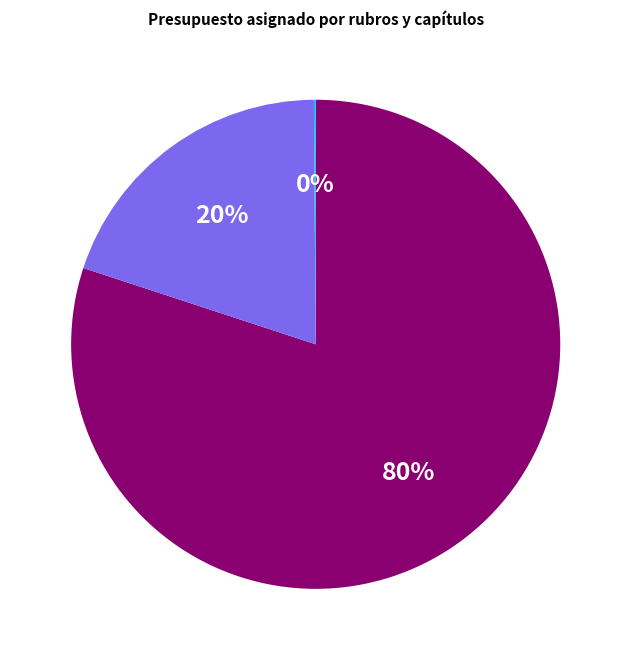

Does any single category account for the majority?

Yes